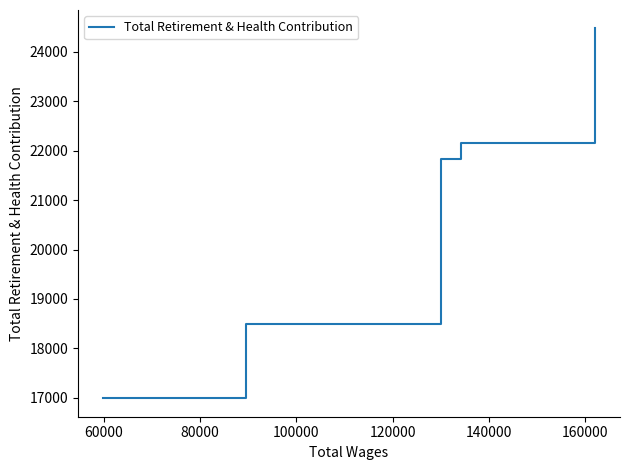

What is the maximum value shown in the chart?

24474